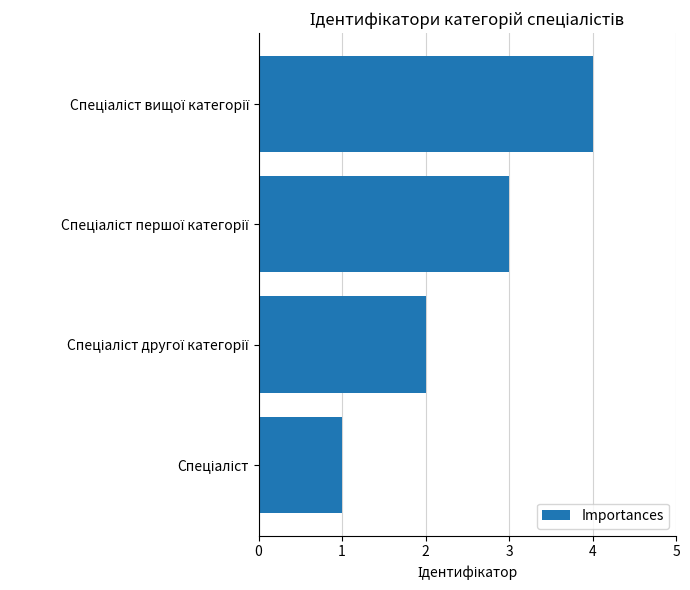

What is the maximum value shown in the chart?

4